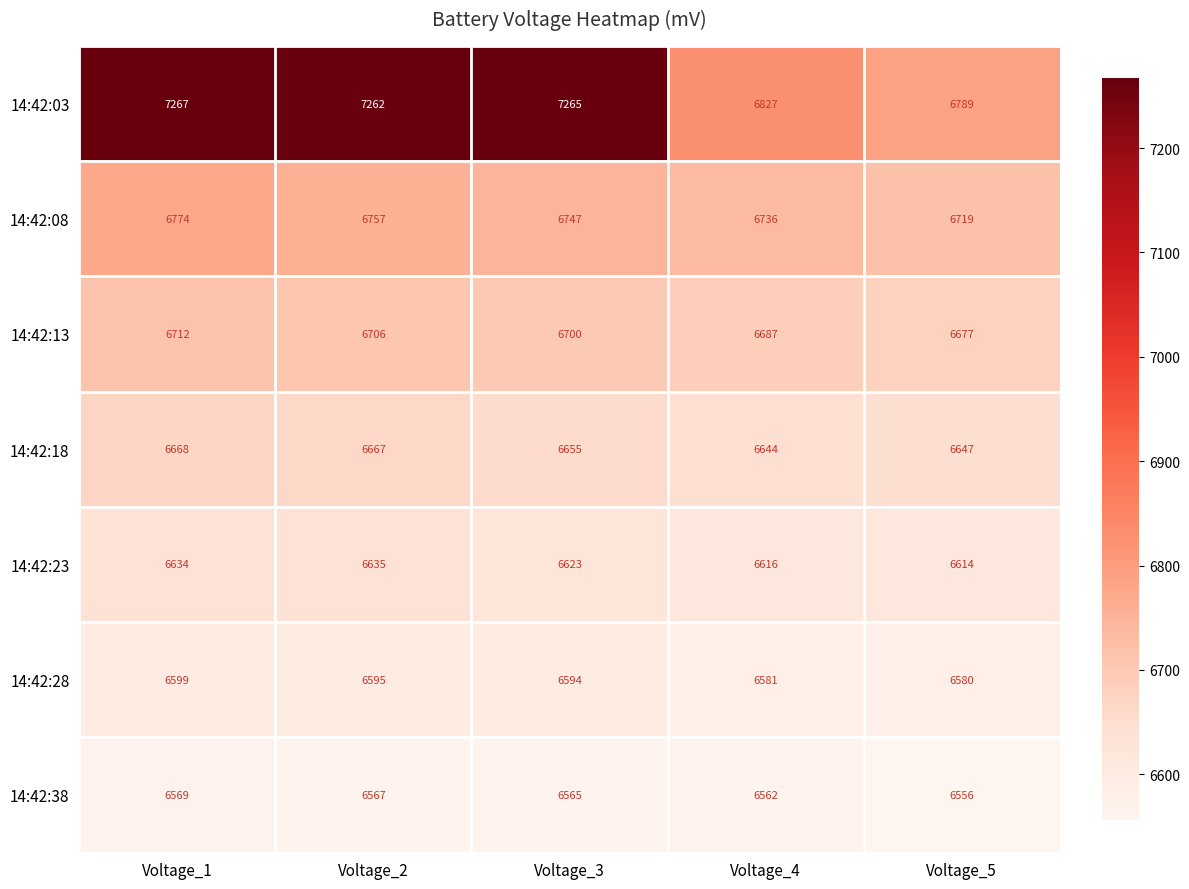

The 14:42:23 series shows 6623 at Voltage_3. True or false?

True